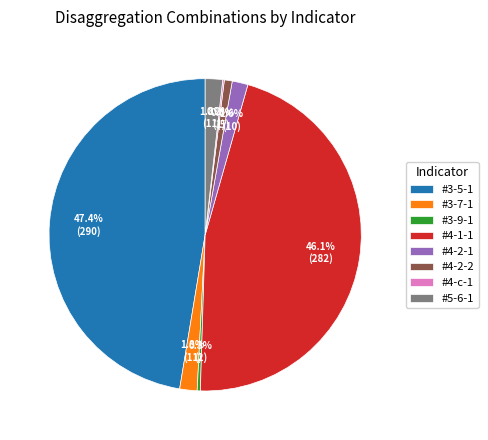

Between #3-9-1 and #4-2-1, which is larger?

#4-2-1